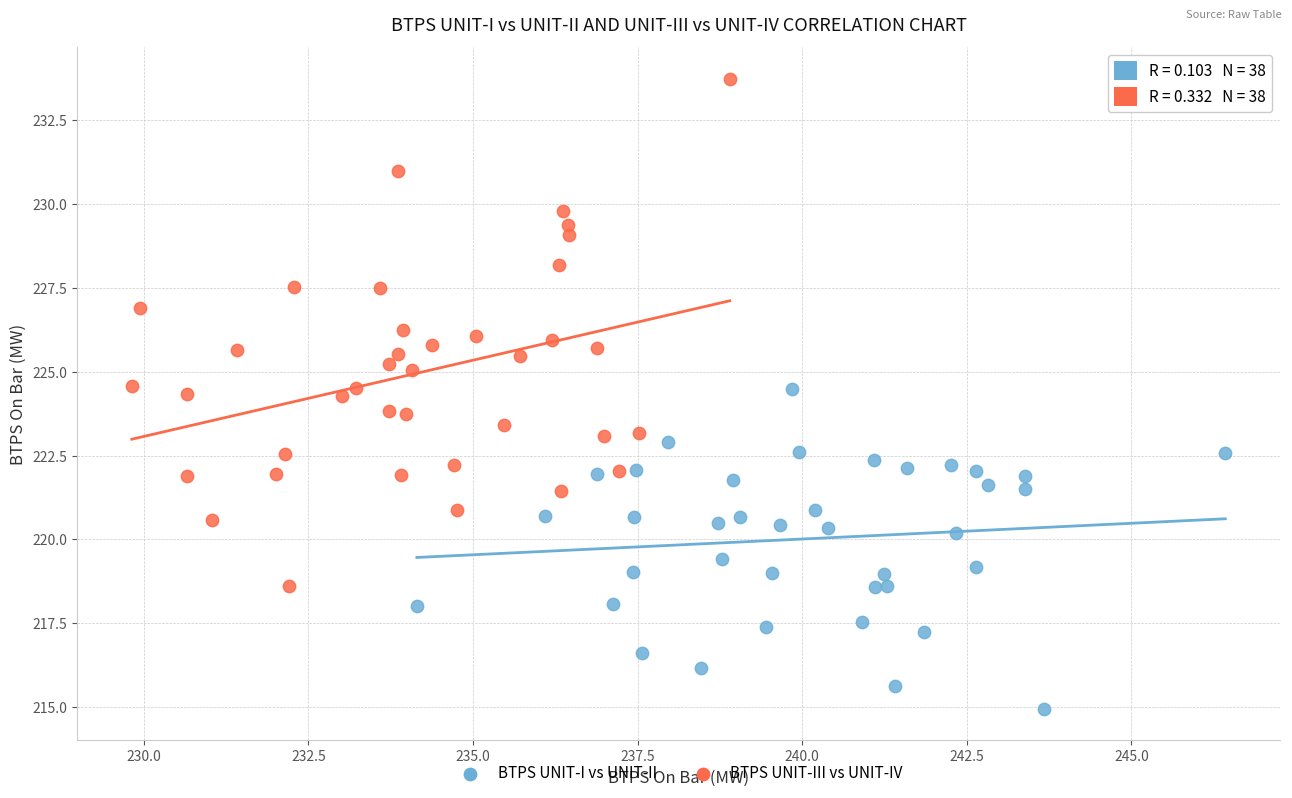

Which series has the largest Y range (max minus min)?

BTPS UNIT-III vs UNIT-IV